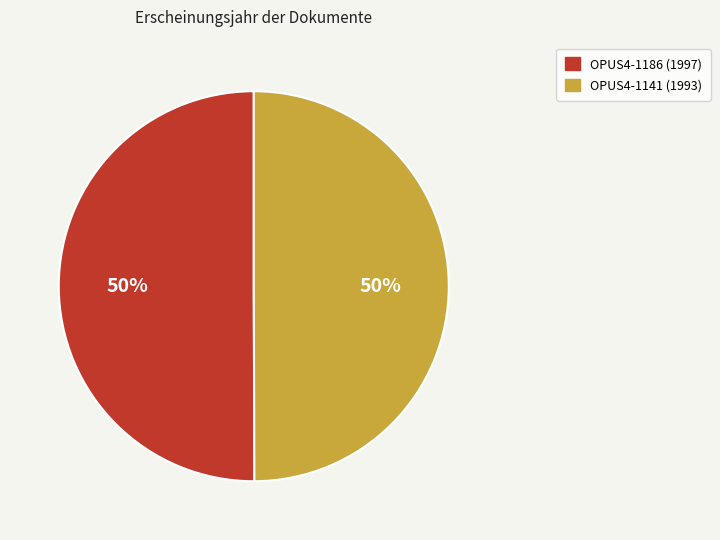

Is the sum of OPUS4-1186 and OPUS4-1141 greater than half?

Yes